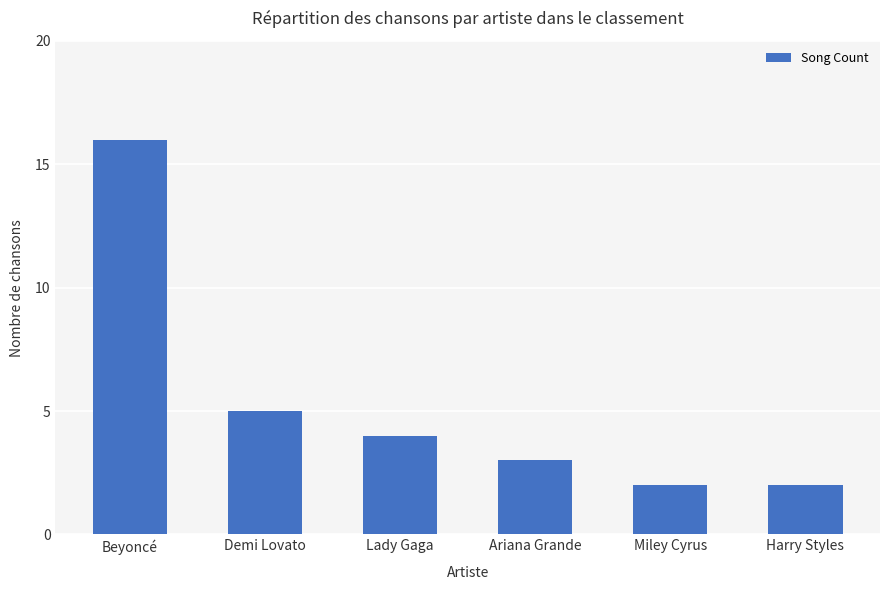

What is the difference between the maximum and minimum values?

14